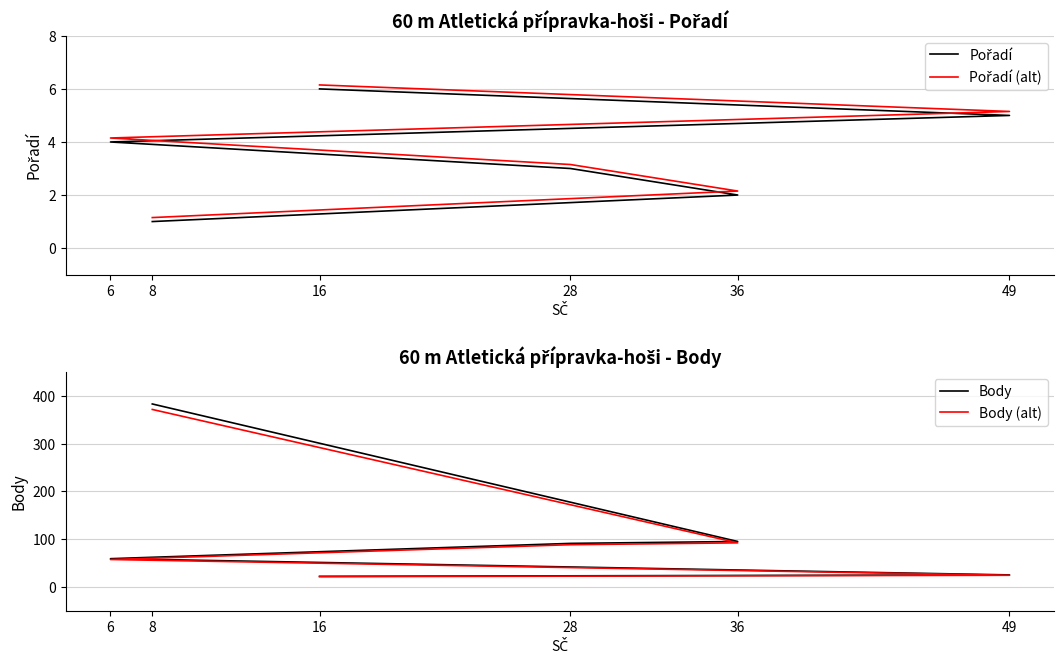

What is the maximum value shown in the chart?

383.0